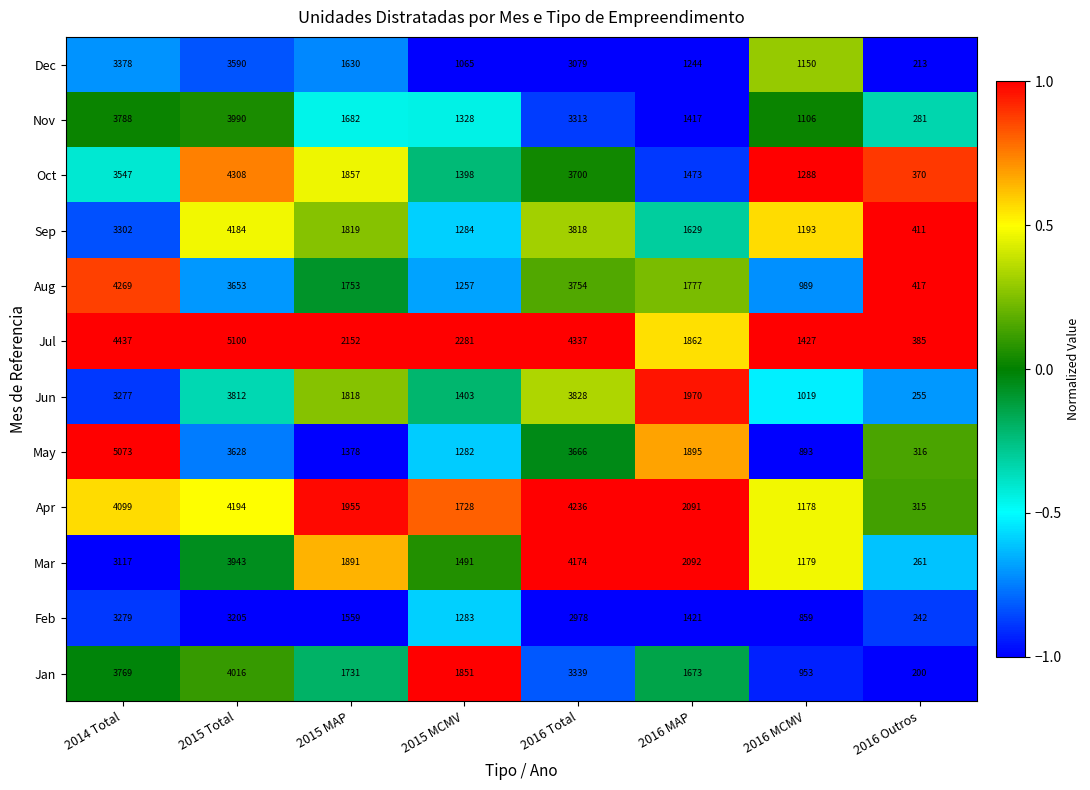

What is the sum of all Dec values?

15349